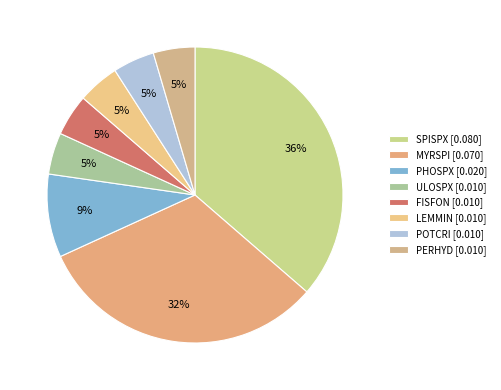

To the nearest percent, what is the average slice percentage?

13%